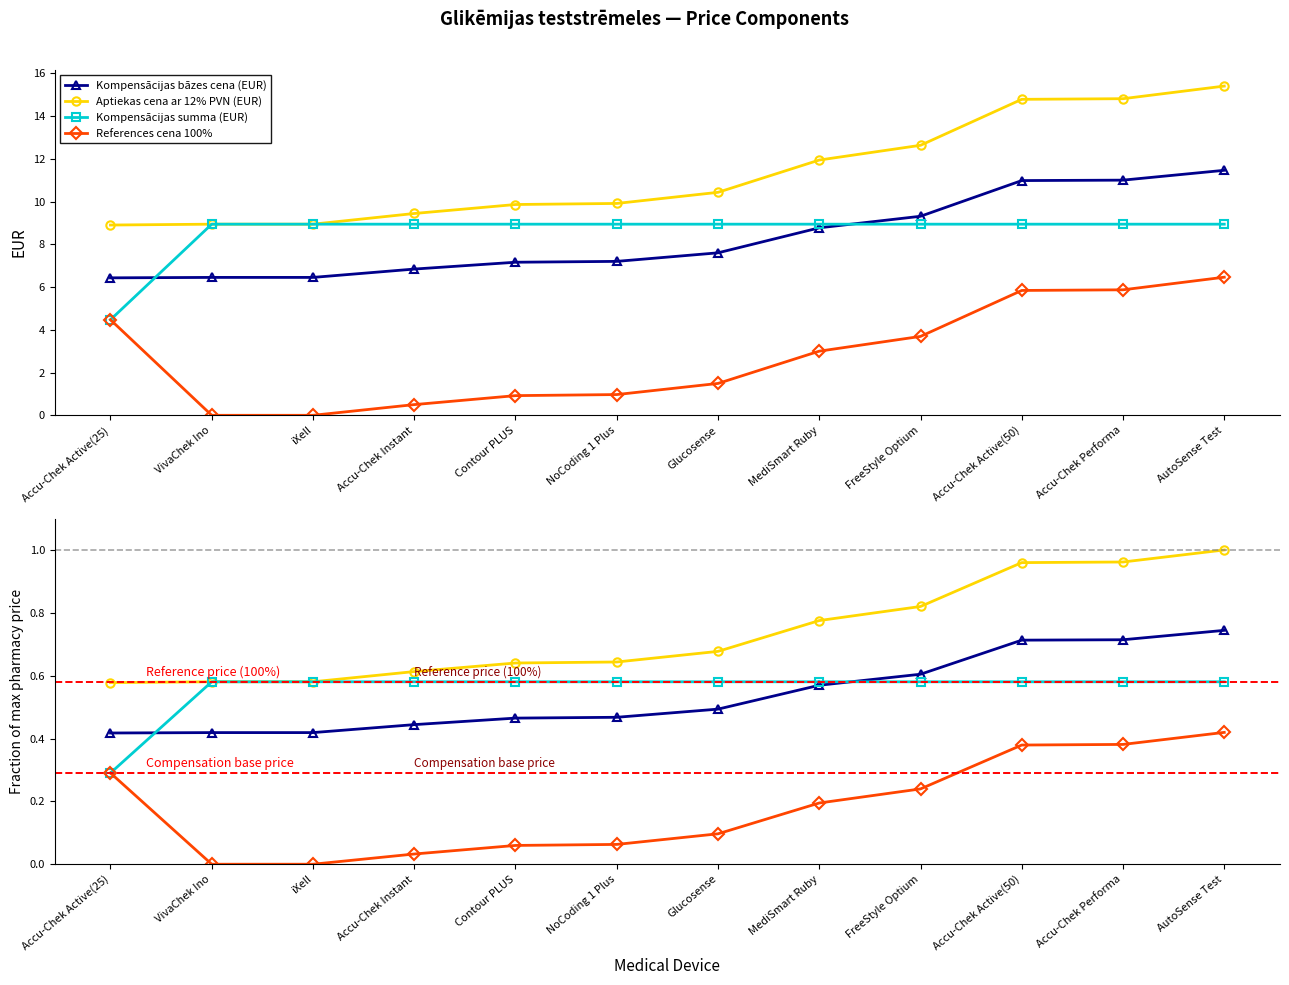

Is the value of Kompensācijas bāzes cena (EUR) at Accu-Chek Performa greater than the value of References cena 100% at AutoSense Test?

Yes